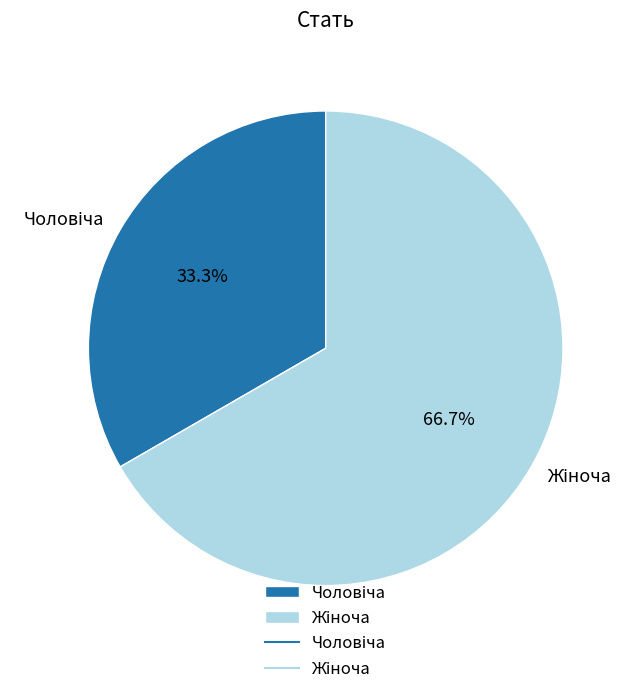

Does any single category account for the majority?

Yes